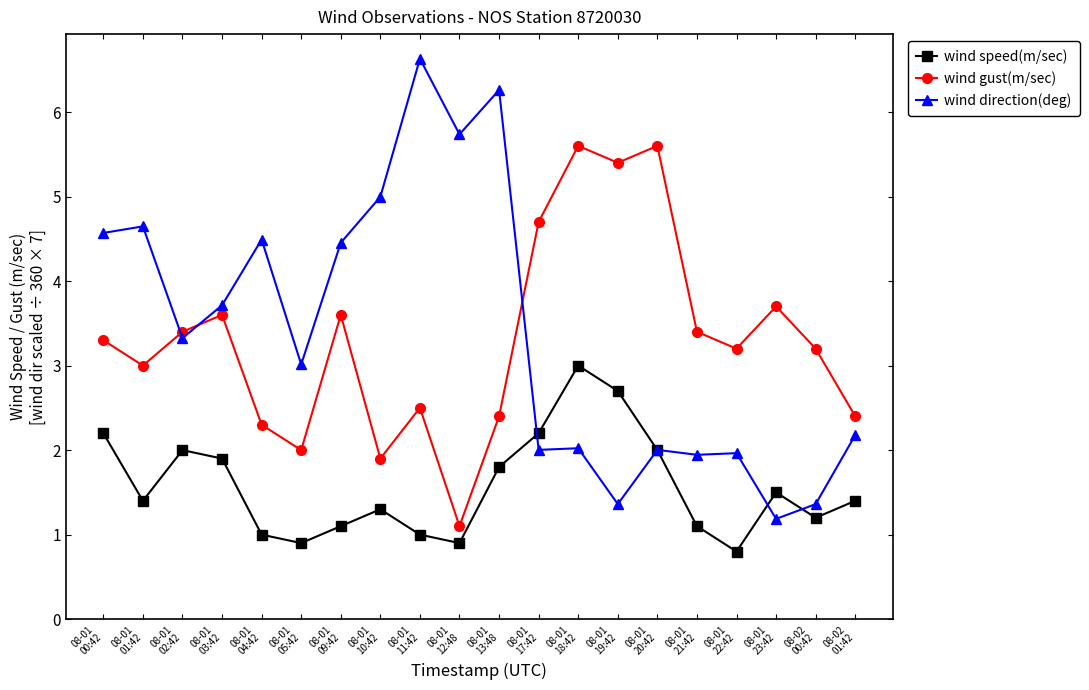

Which series has the widest spread of values?

wind direction(deg)